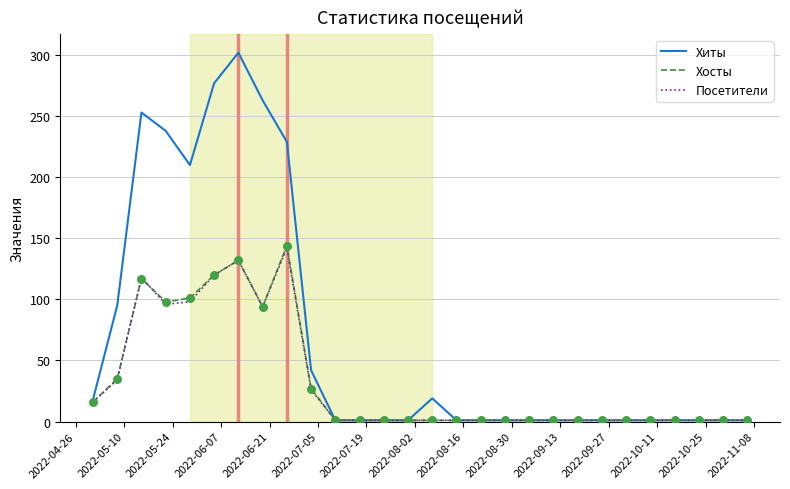

At how many categories does at least one series exceed 77?

8